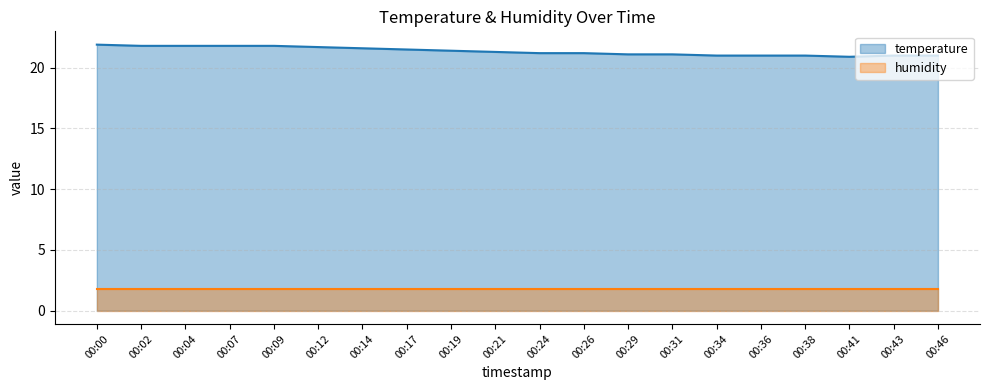

Count the values in the range 21 to 22.

19